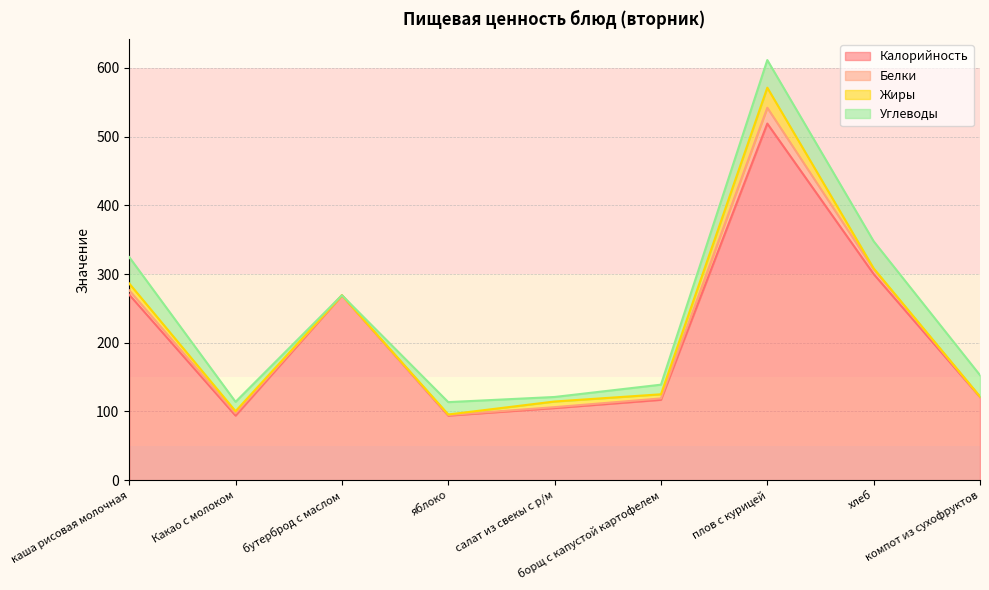

What is the label of the 9th point from the left?

компот из сухофруктов